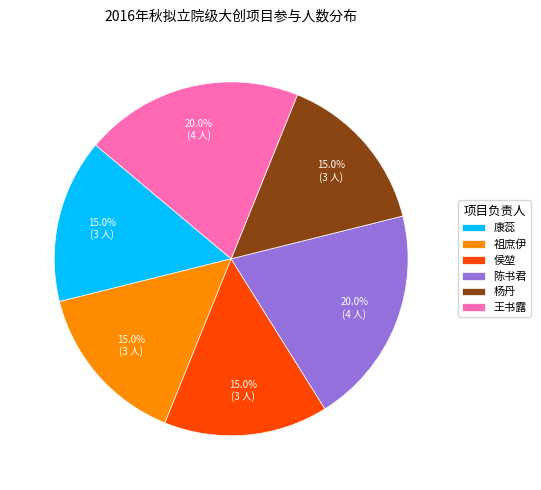

To the nearest percent, what is the difference between the 王书露 and 杨丹 slice percentages?

5%